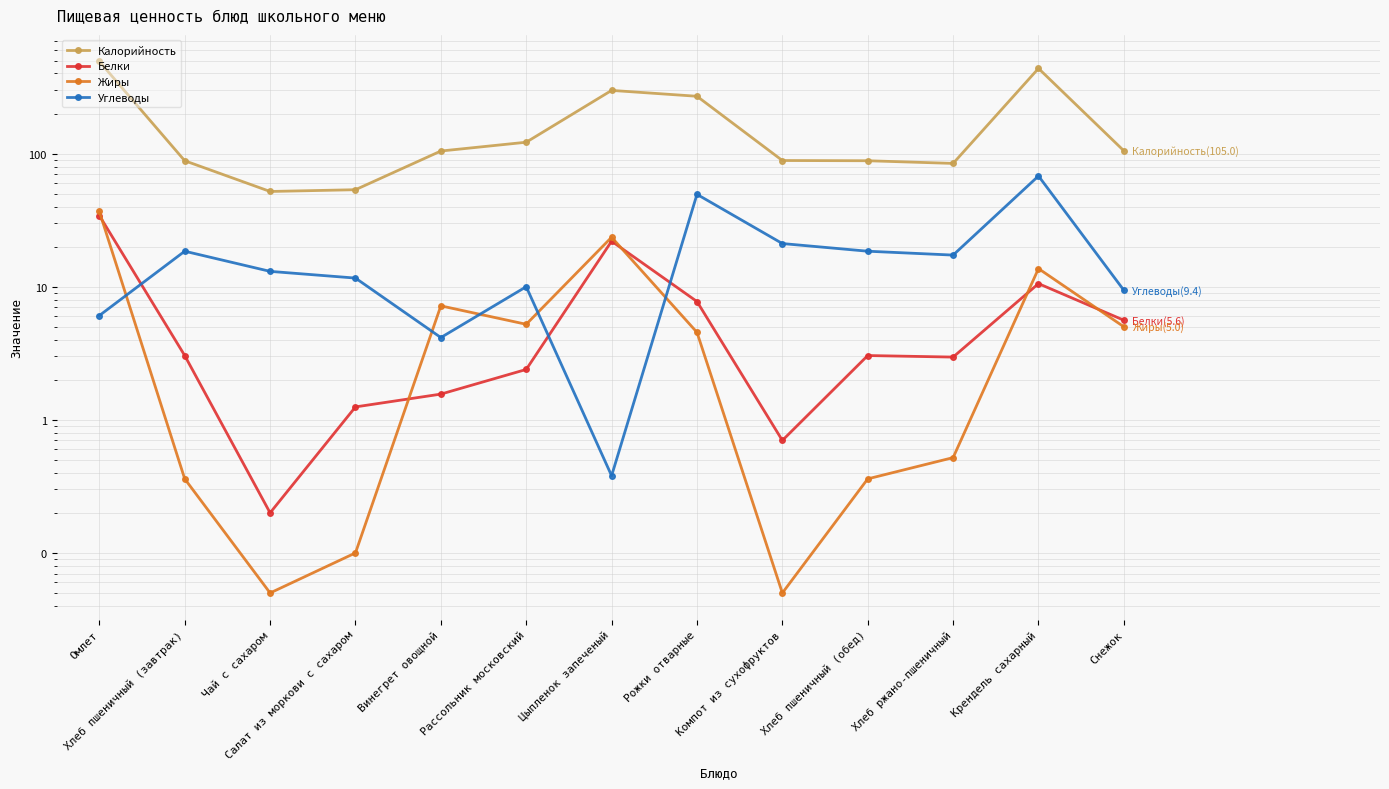

How many data points in Жиры are above 4?

7